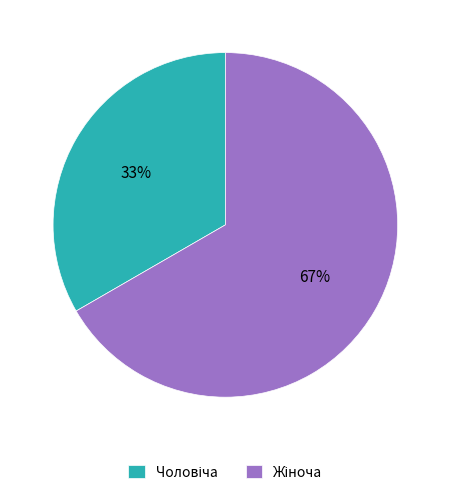

How many segments does this pie chart have?

2